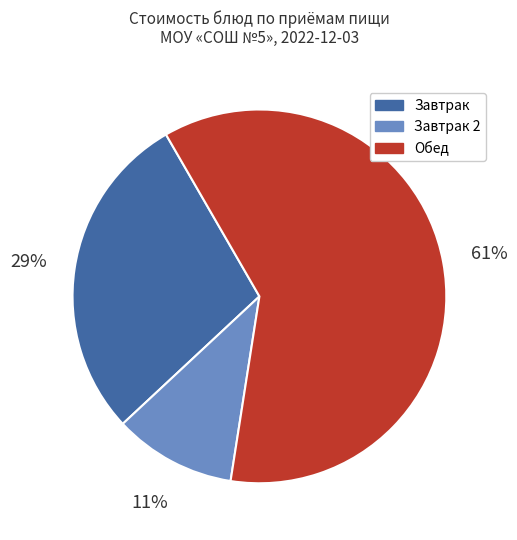

To the nearest percent, what is the difference between the largest and smallest slice percentages?

50%